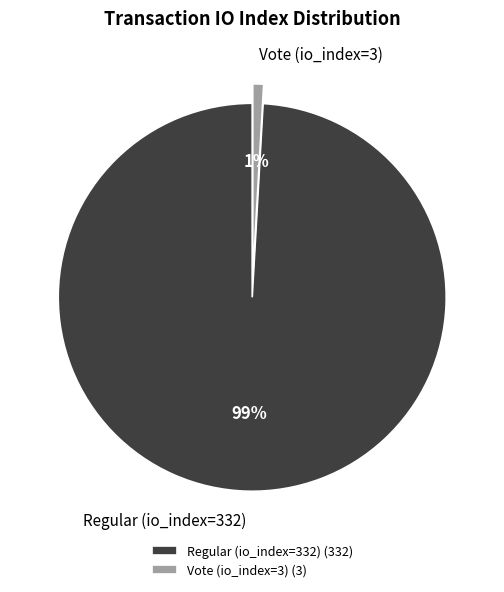

How many slices are in this pie chart?

2